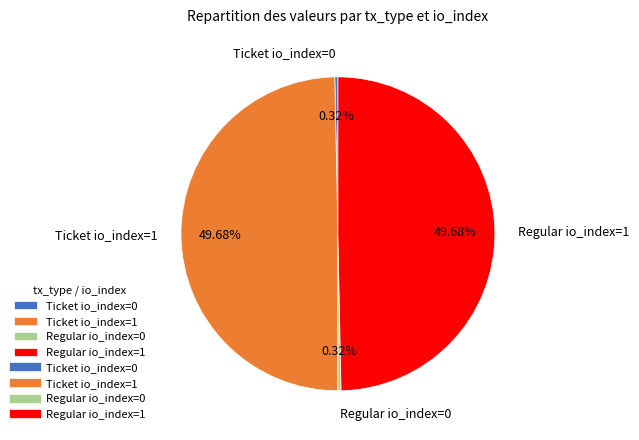

Combined, what portion of the pie is Regular io_index=0 and Ticket io_index=0?

0.6%